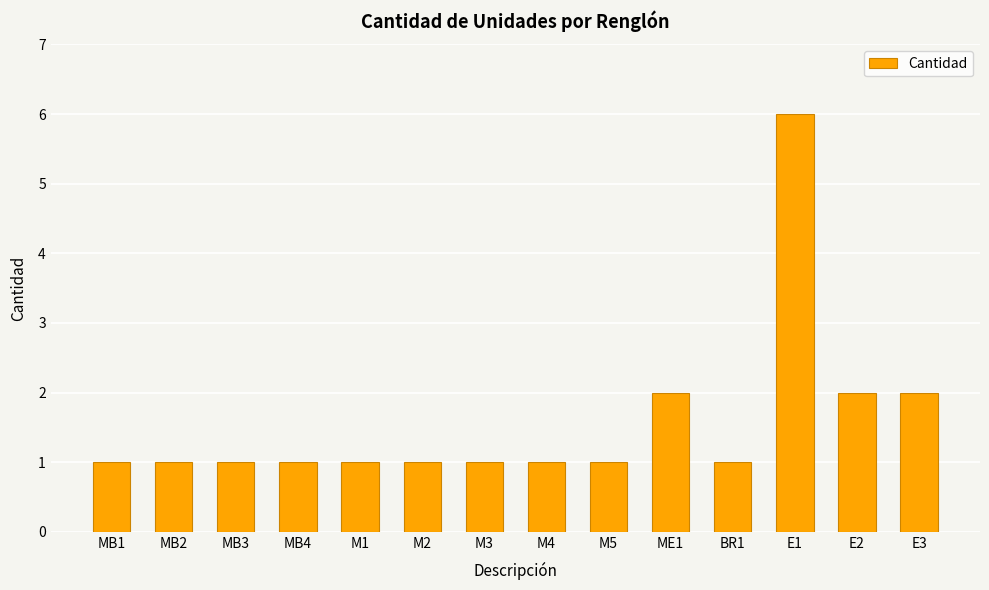

True or false: the data shows 2 at MB3.

False